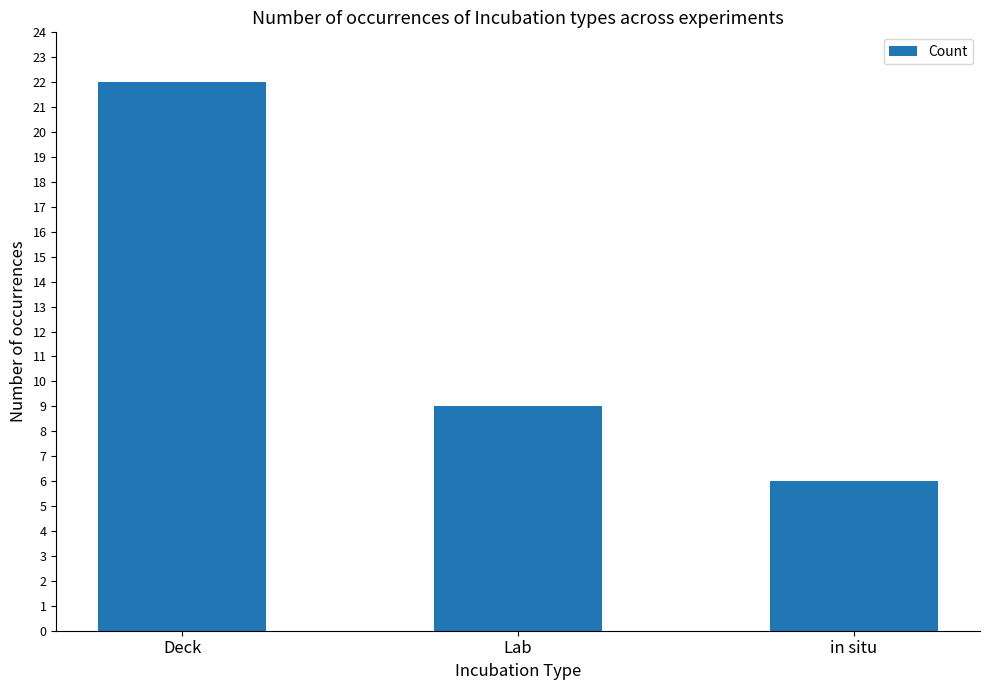

At which category does the chart reach its peak across all series?

Deck